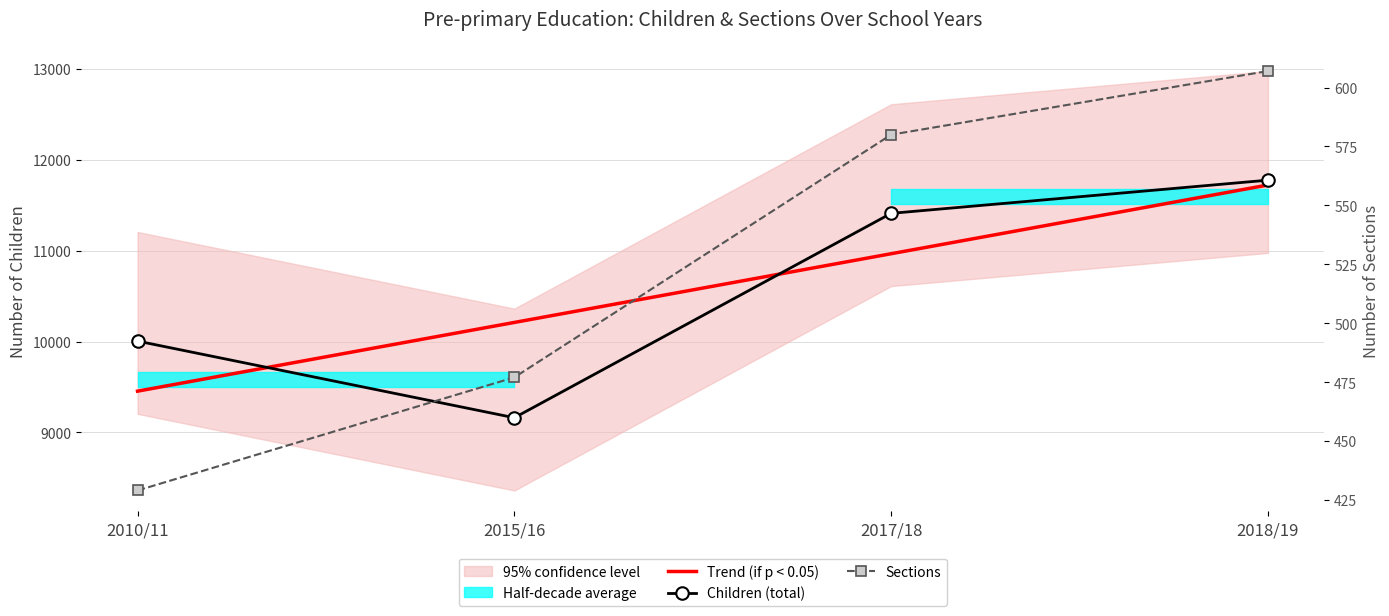

What is the sum of all Trend (if p < 0.05) values?

42352.0